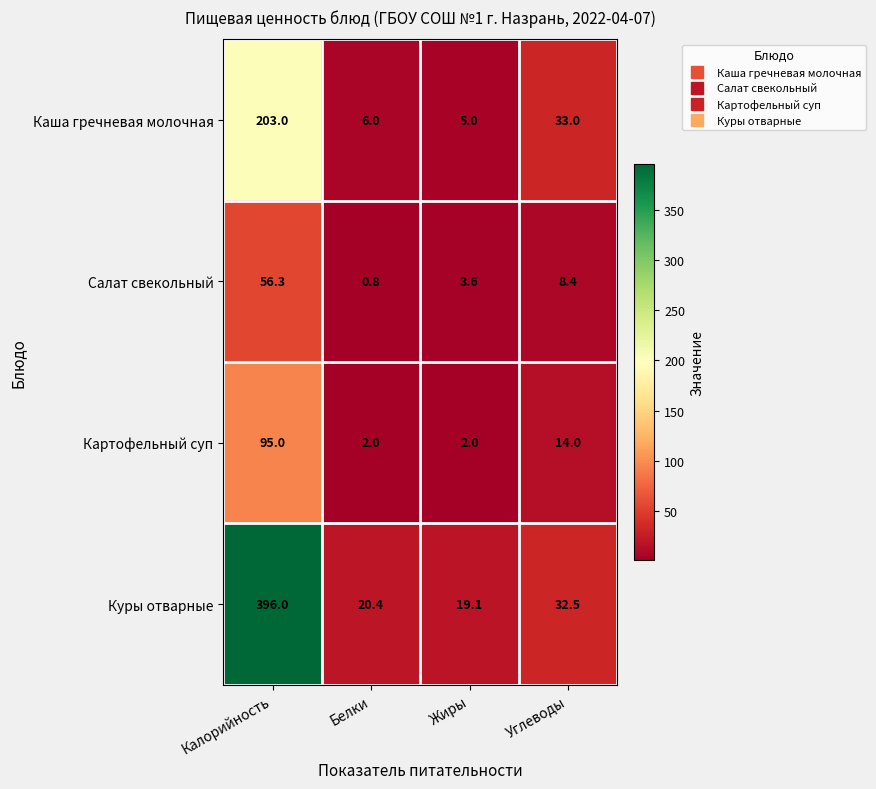

Which series has the widest spread of values?

Куры отварные